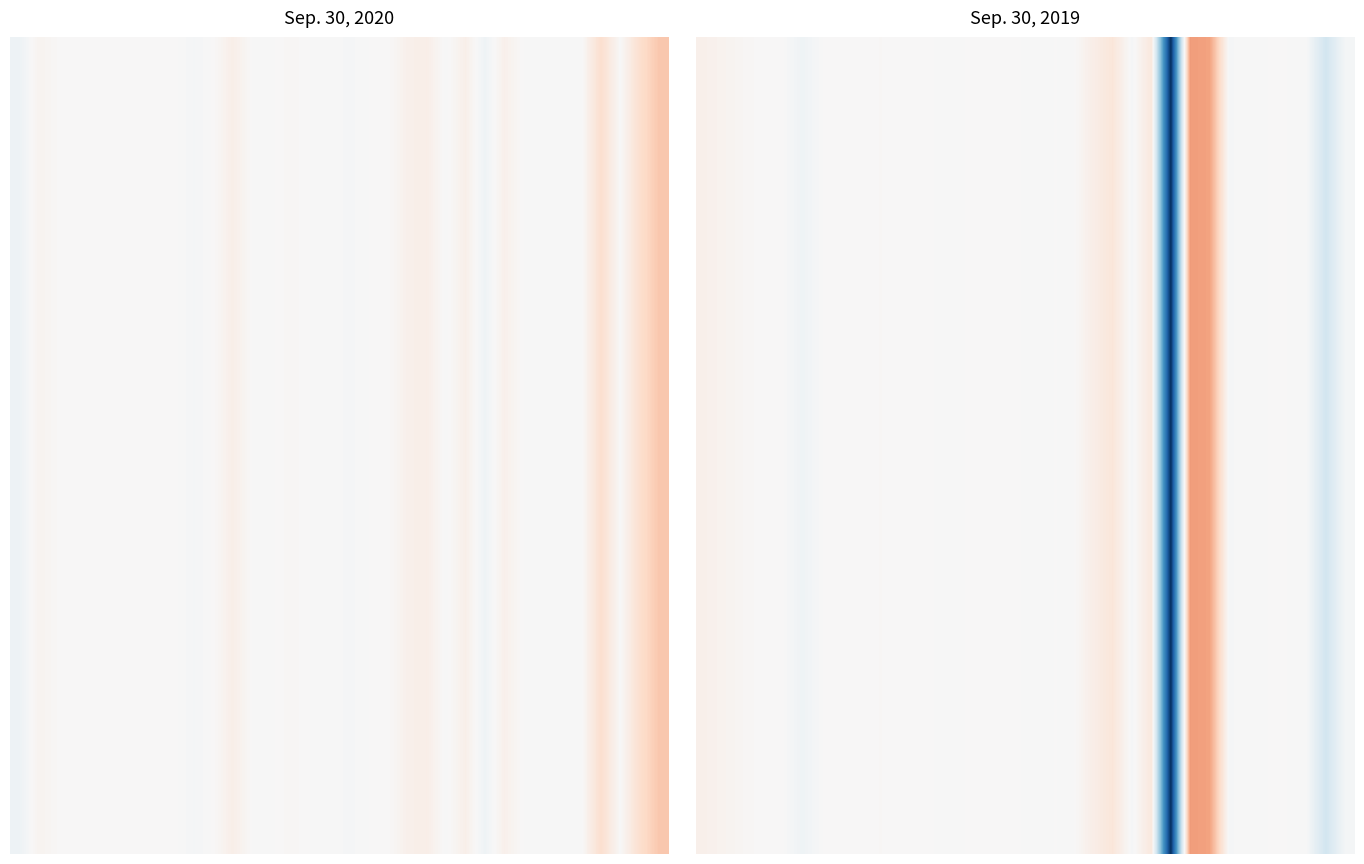

The chart shows a value of -1633 at 31. True or false?

False